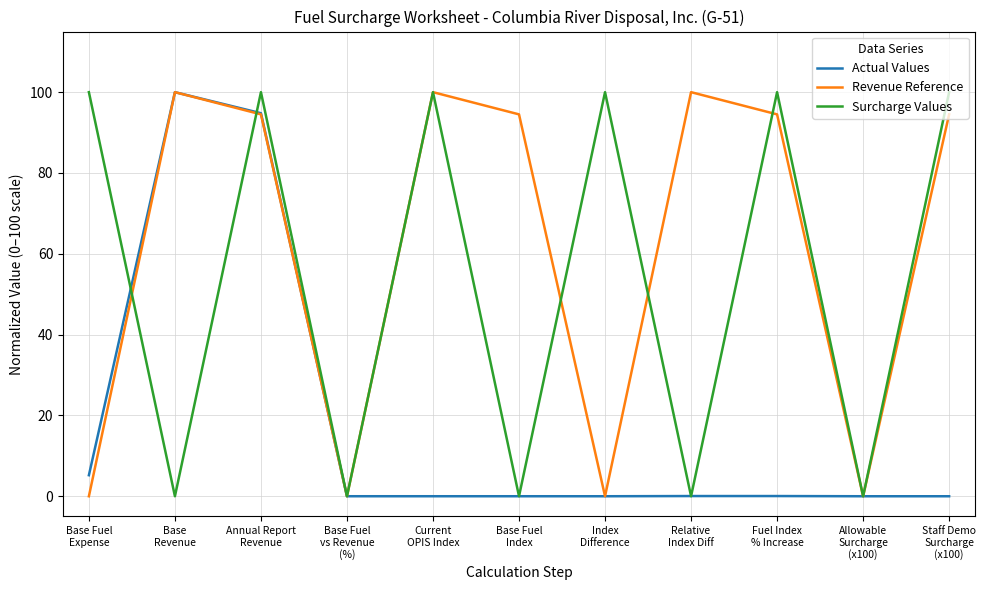

Which series has the largest total across all categories?

Revenue Reference